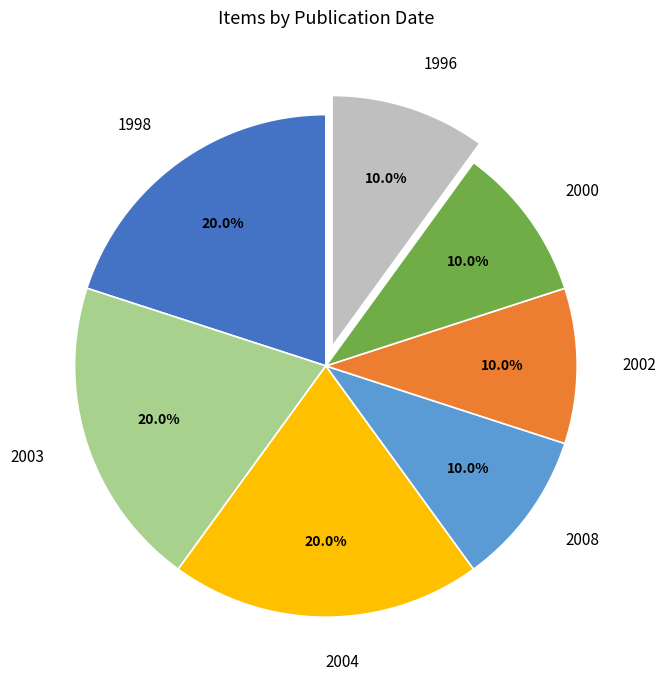

Between 2004 and 2000, which is larger?

2004